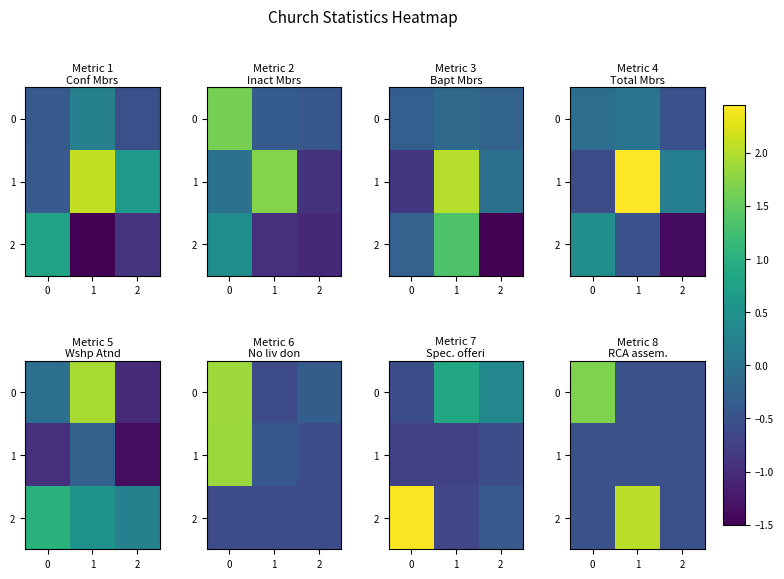

Is it true that 1 equals -0.5 at 1?

True